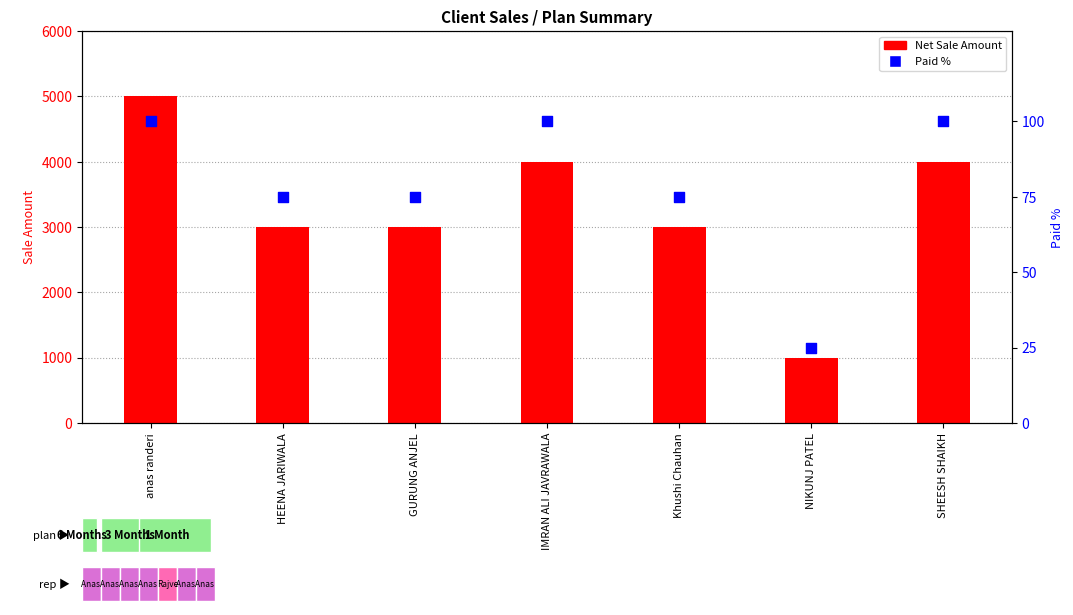

Which series has the largest Y range (max minus min)?

Net Sale Amount